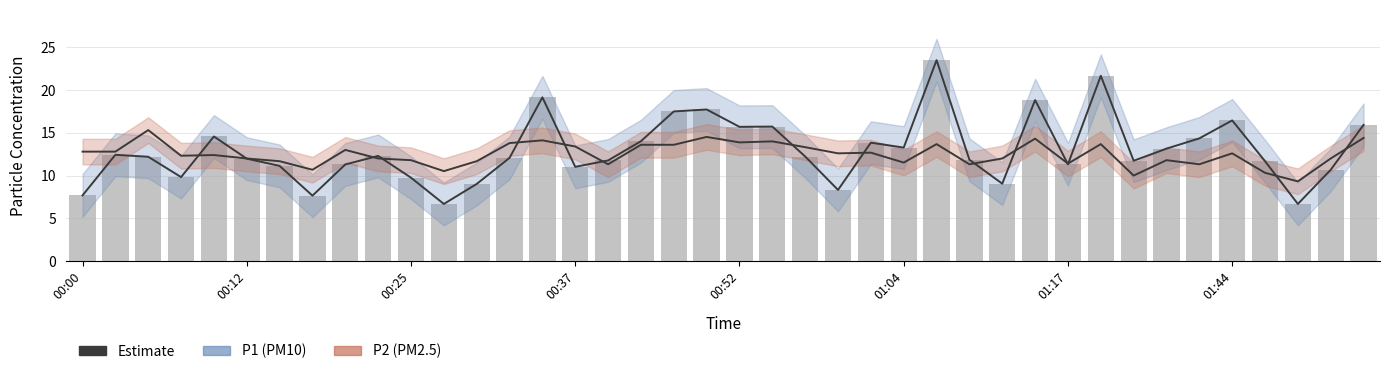

Rank the categories by P1 estimate value from highest to lowest.

26, 31, 14, 29, 19, 18, 35, 39, 21, 20, 00:52, 34, 17, 24, 25, 33, 00:12, 9, 22, 00:25, 13, 01:04, 27, 16, 32, 36, 30, 8, 01:17, 15, 38, 00:37, 10, 28, 12, 23, 00:00, 01:44, 11, 37